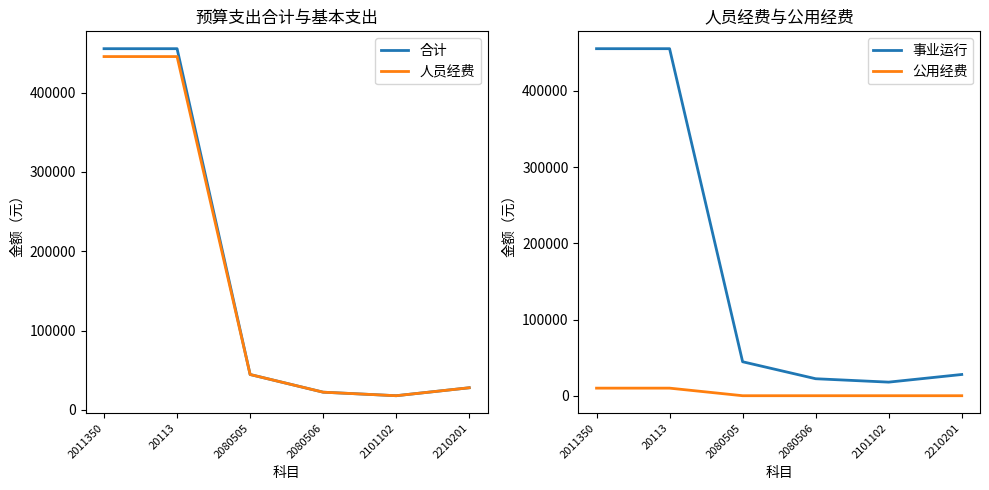

Where is 事业运行 nearest to the value 236619?

2080505